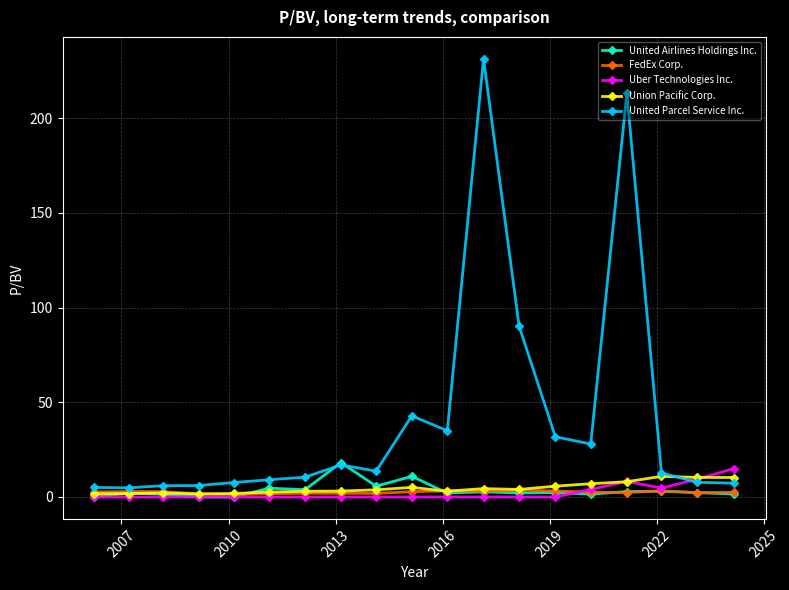

What is the maximum value shown in the chart?

231.4